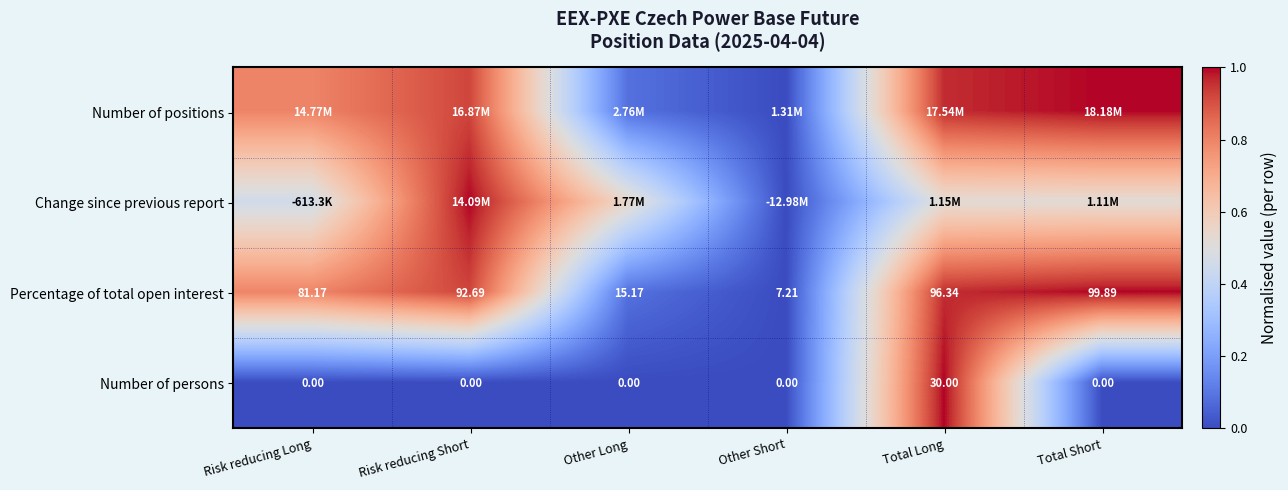

Which has a higher value, Other Long or Other Short?

Other Long